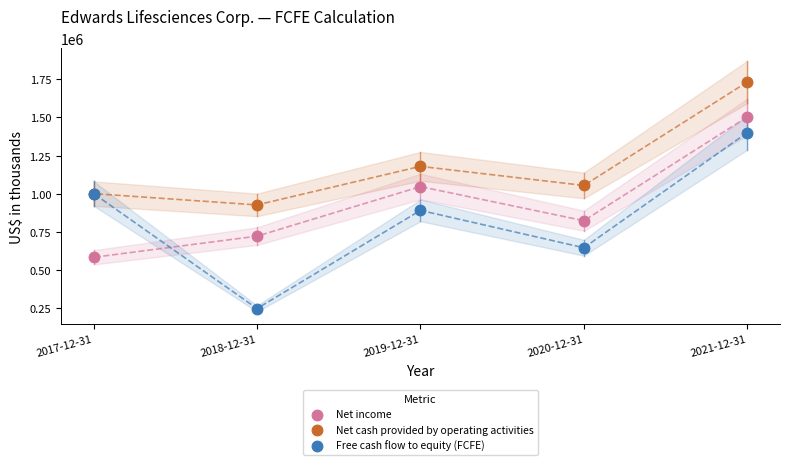

What is the X range (max minus min) for the scatter plot?

4